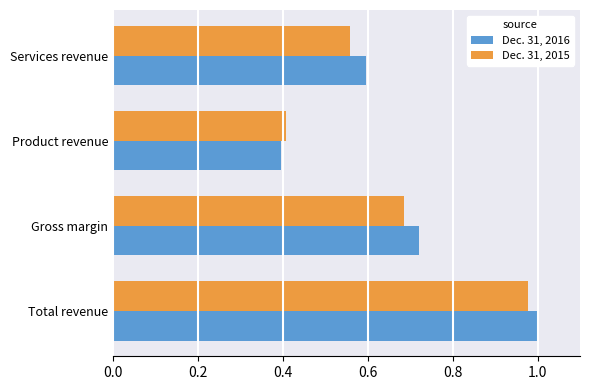

At which label is Dec. 31, 2015 closest to 0?

Product revenue